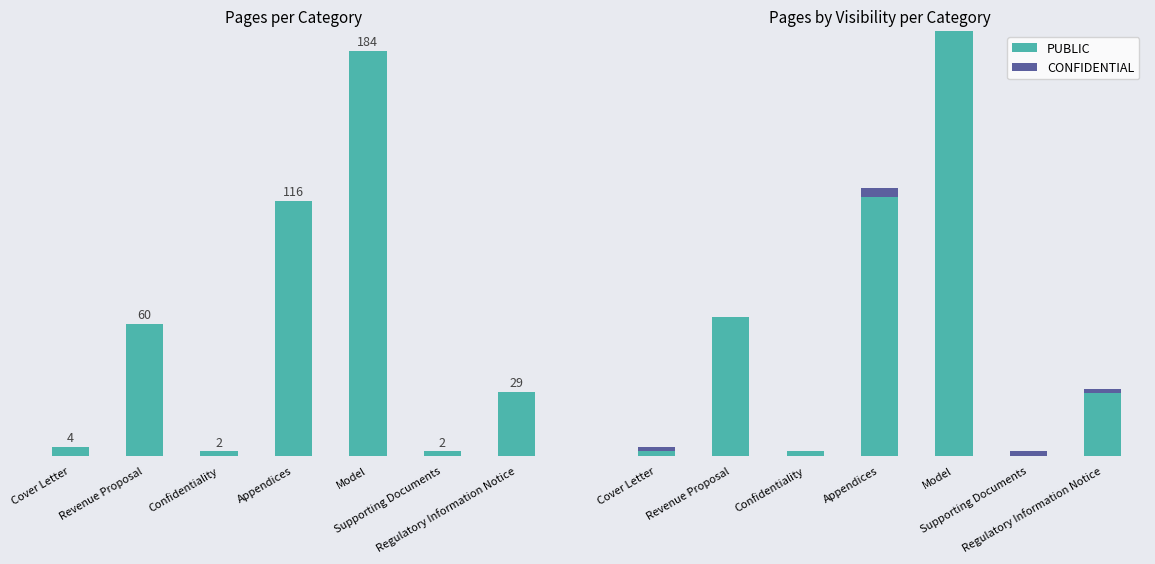

What is the minimum value for Total Pages?

2